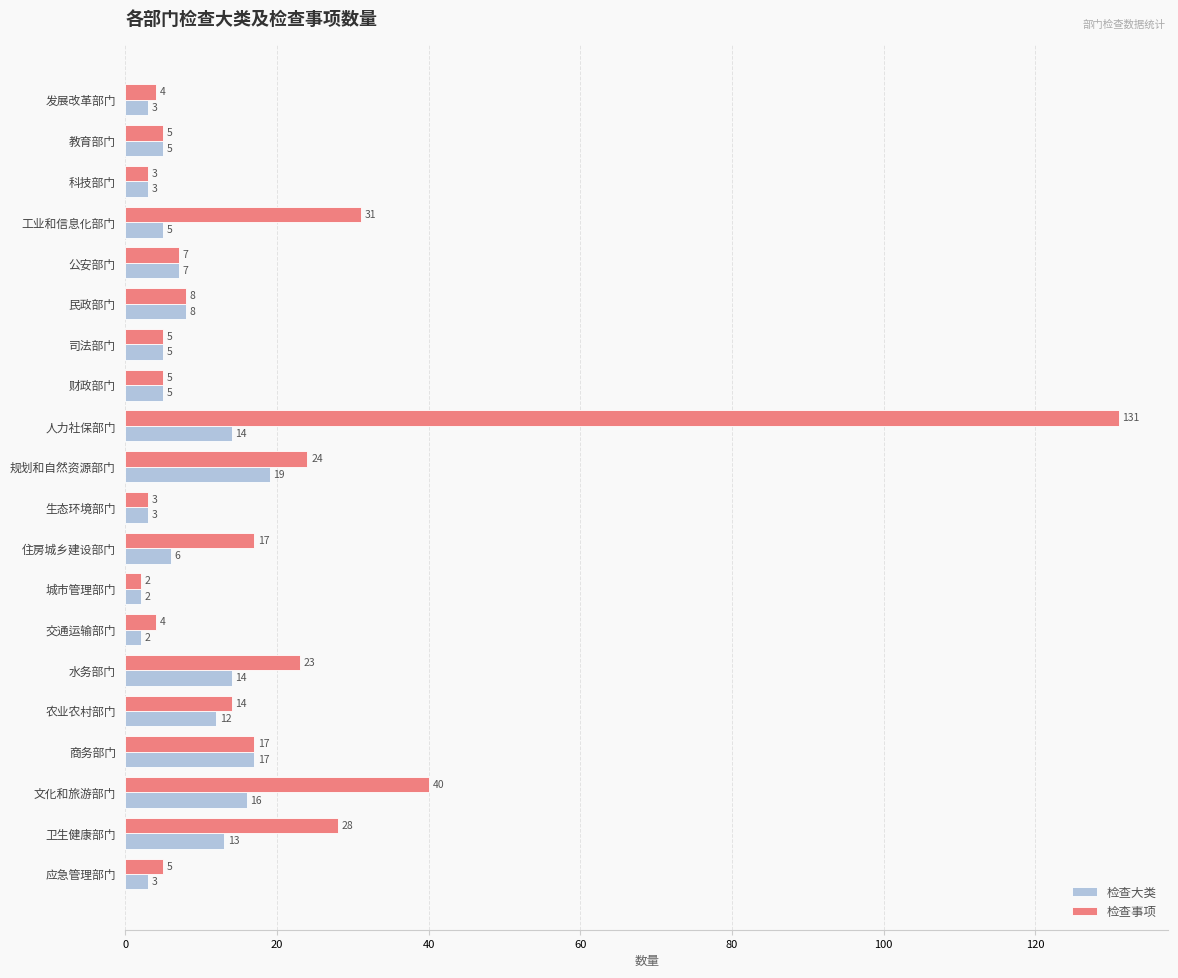

At which label does 检查大类 reach its peak?

规划和自然资源部门